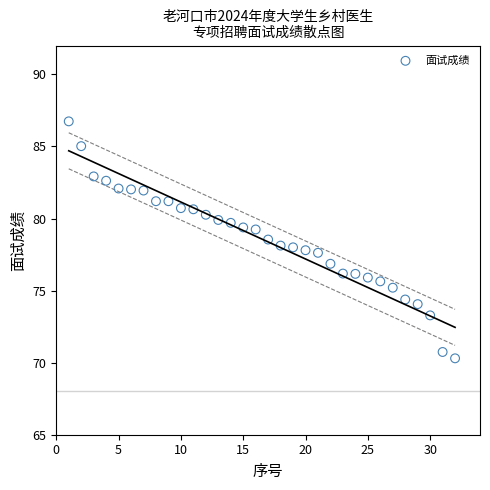

What is the range of Y values (max minus min)?

16.4